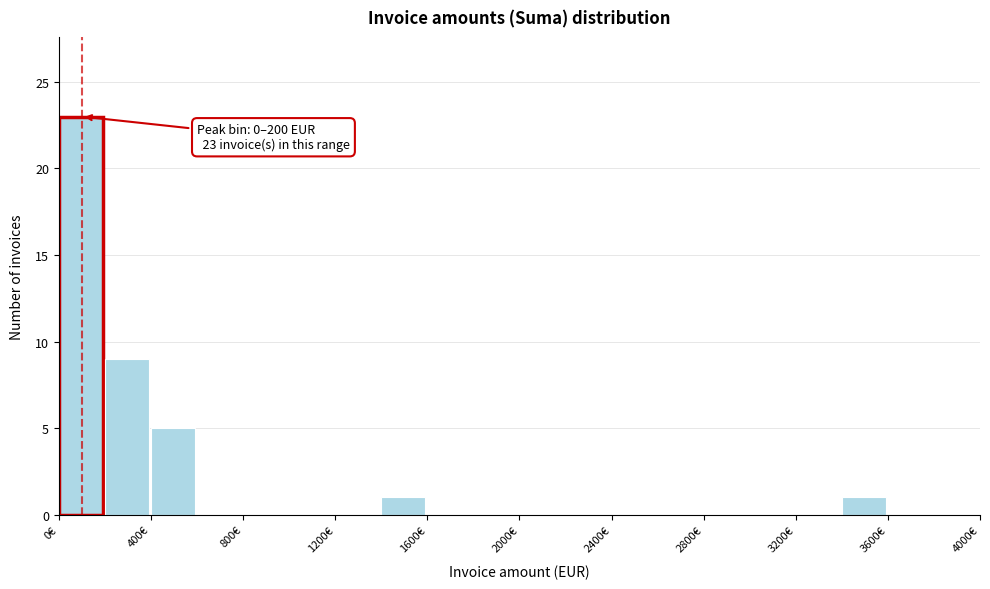

Which range on the x-axis has the tallest bar?

0 to 200